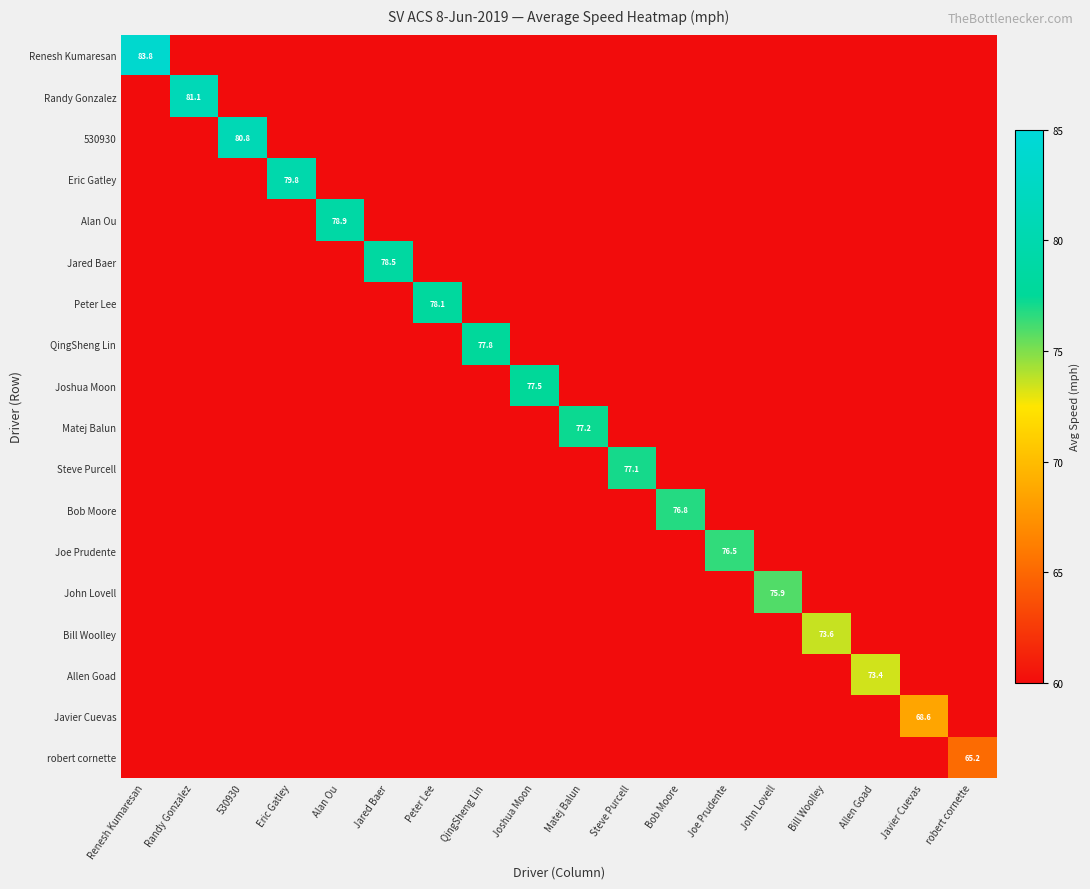

The value of Bob Moore at Bob Moore is 76.8. True or false?

True